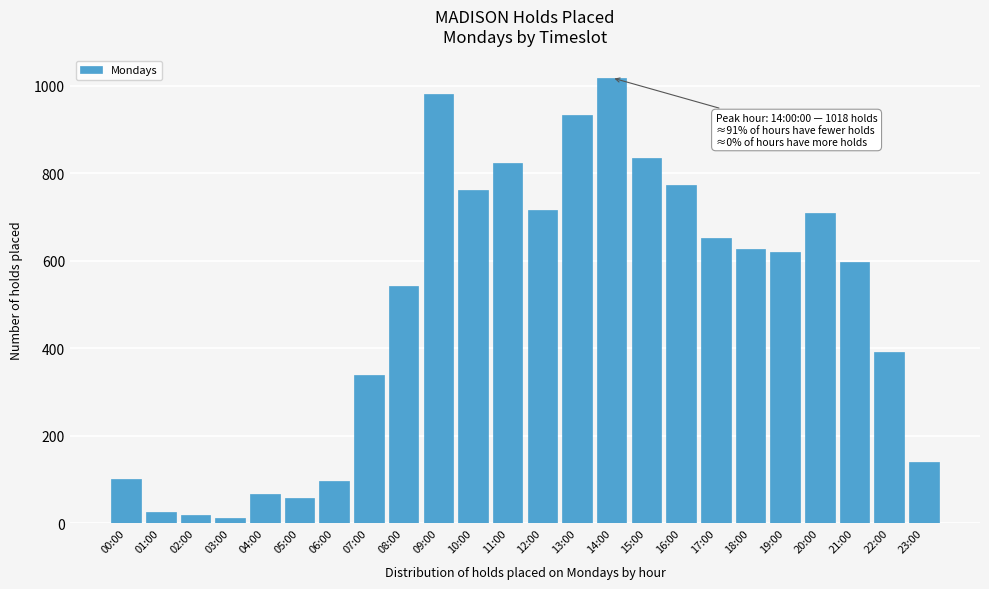

Reading left to right, what are all the values shown in this chart?

101	25	18	11	67	57	96	339	542	980	761	824	715	933	1018	834	772	652	626	620	710	597	392	139